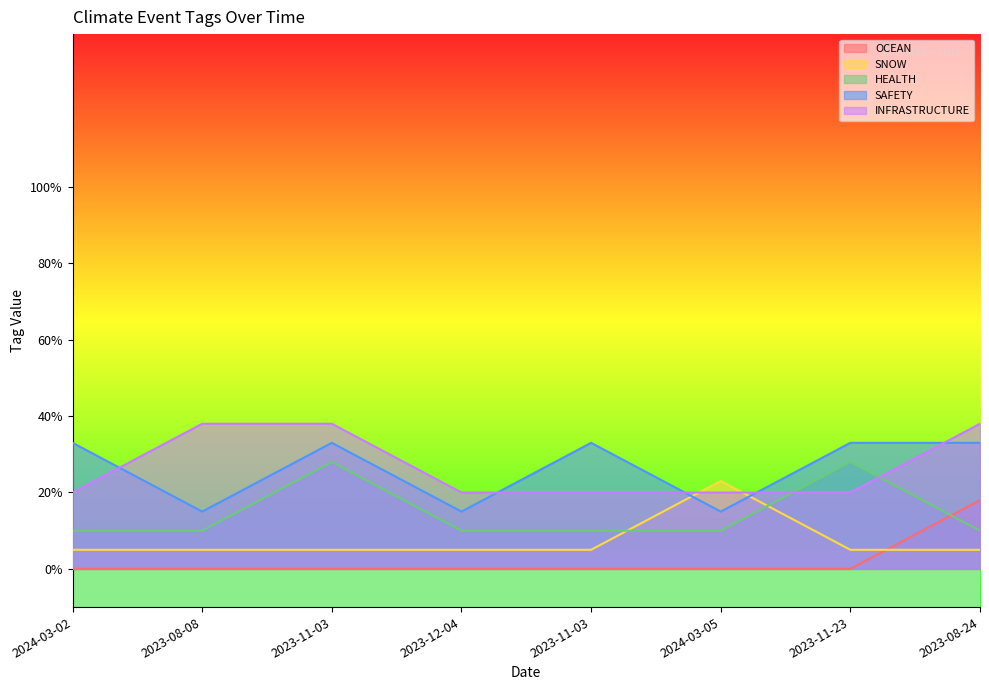

How many lines are shown in the chart?

5